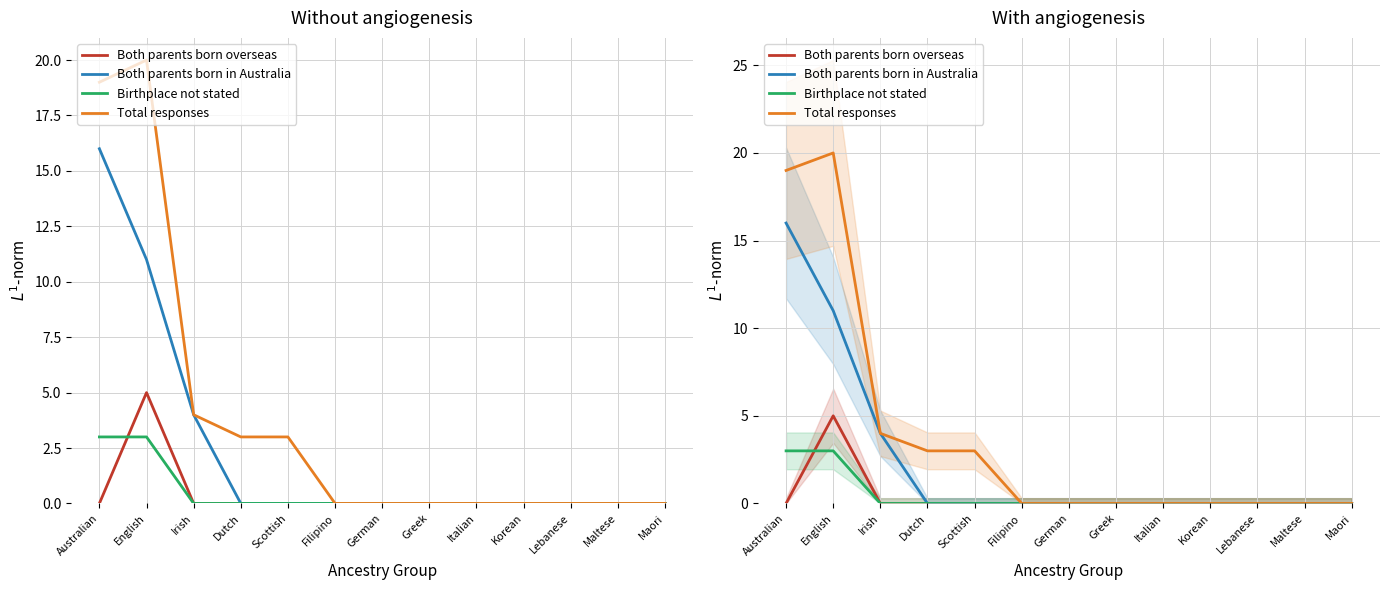

At Scottish, list the series in order from smallest to largest.

Both parents born overseas, Both parents born in Australia, Birthplace not stated, Total responses